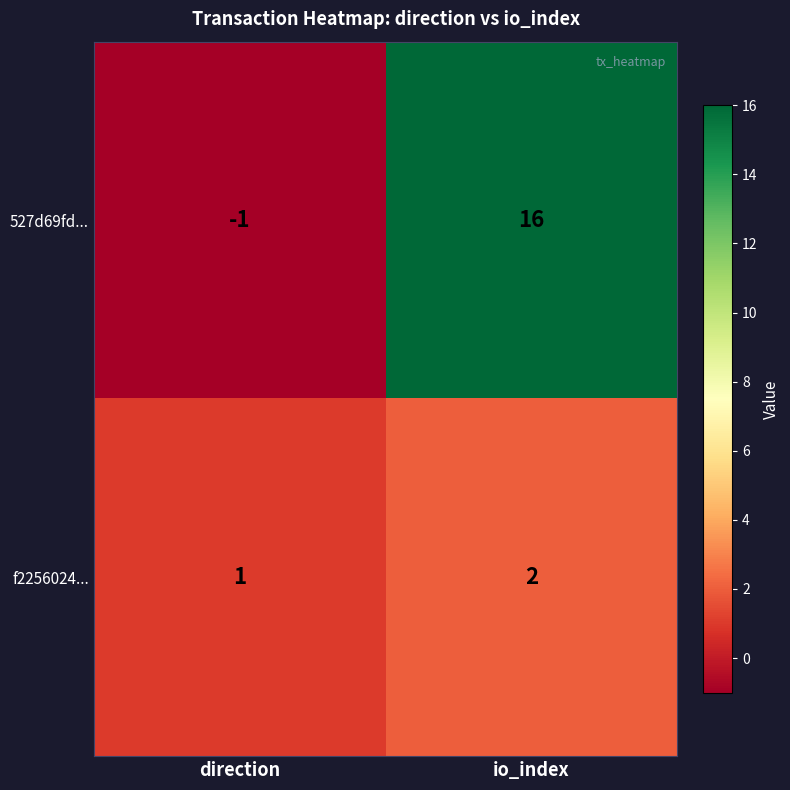

The 527d69fd... series shows 16 at io_index. True or false?

True